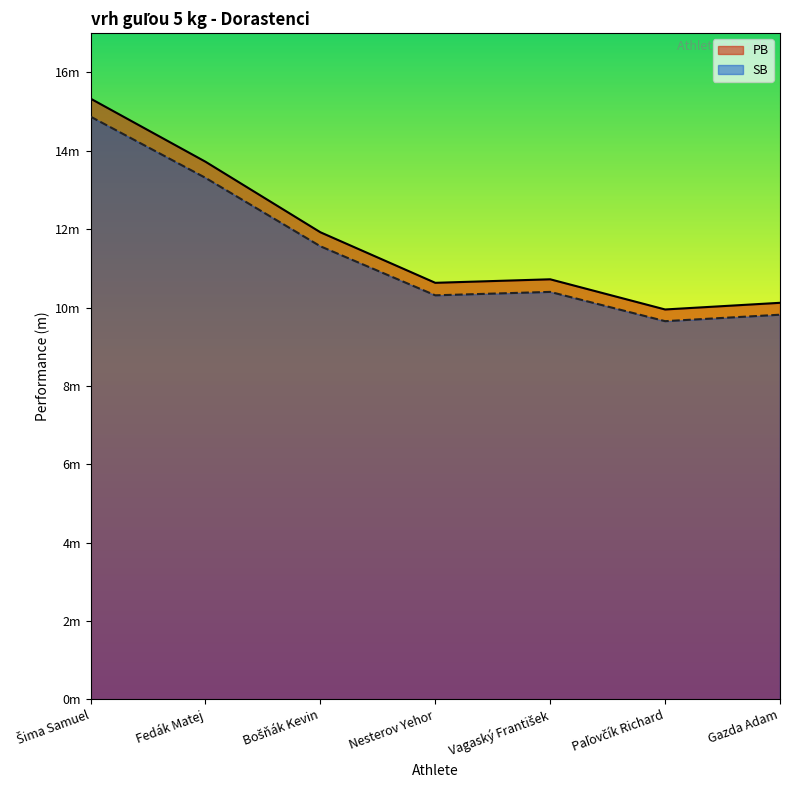

What is the total value across all series at Nesterov Yehor?

20.9